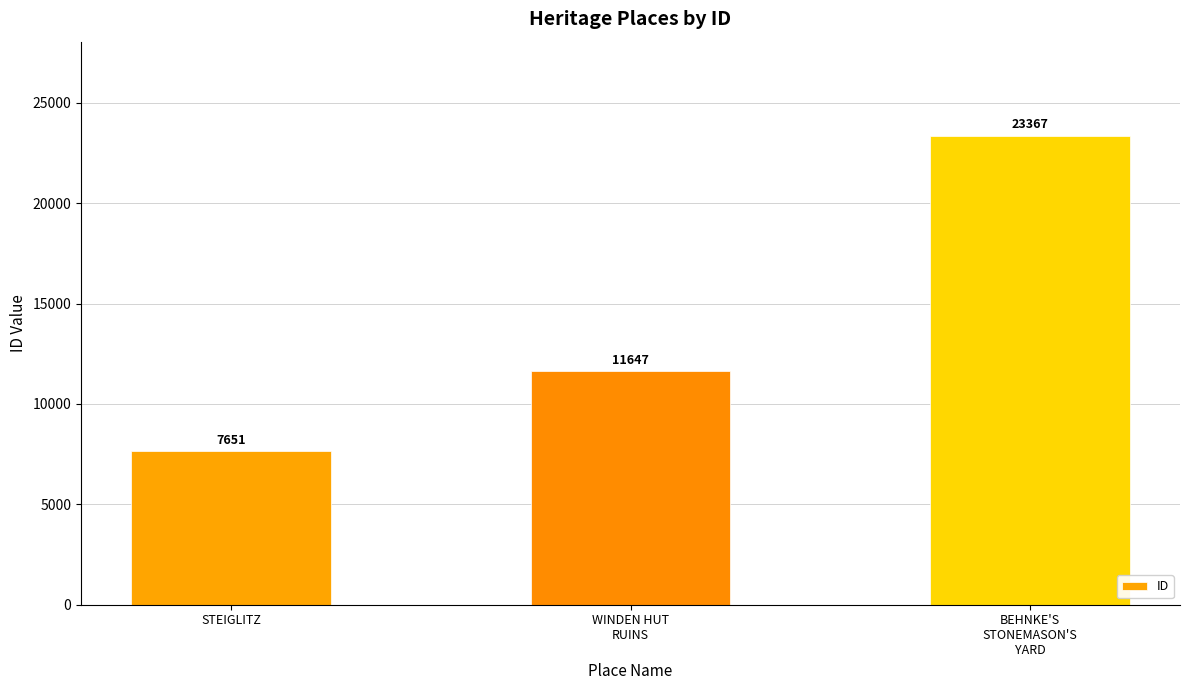

What is the label of the 1st bar from the left?

STEIGLITZ